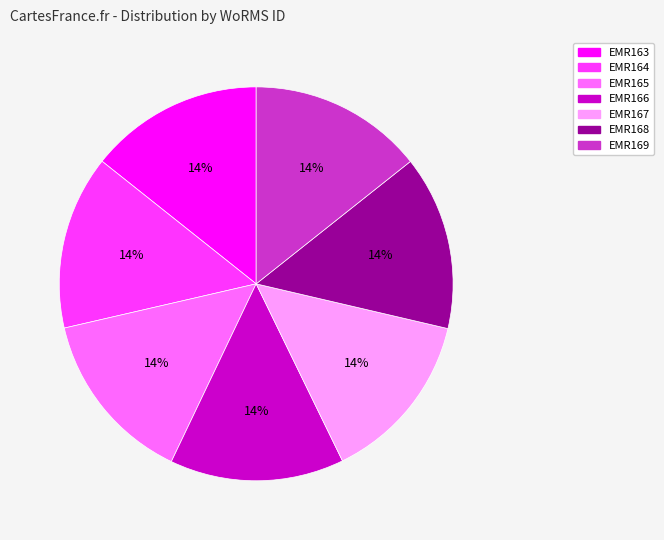

Combined, do EMR167 and EMR166 account for over 50%?

No